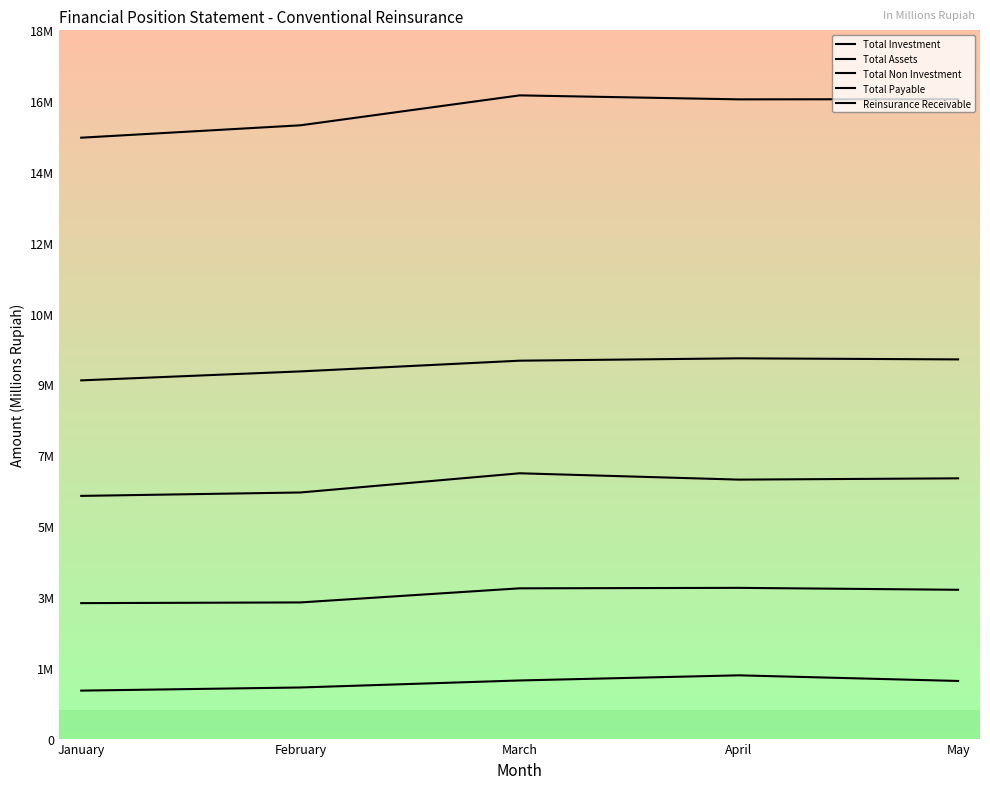

Is this an area chart (filled region under the line)?

No